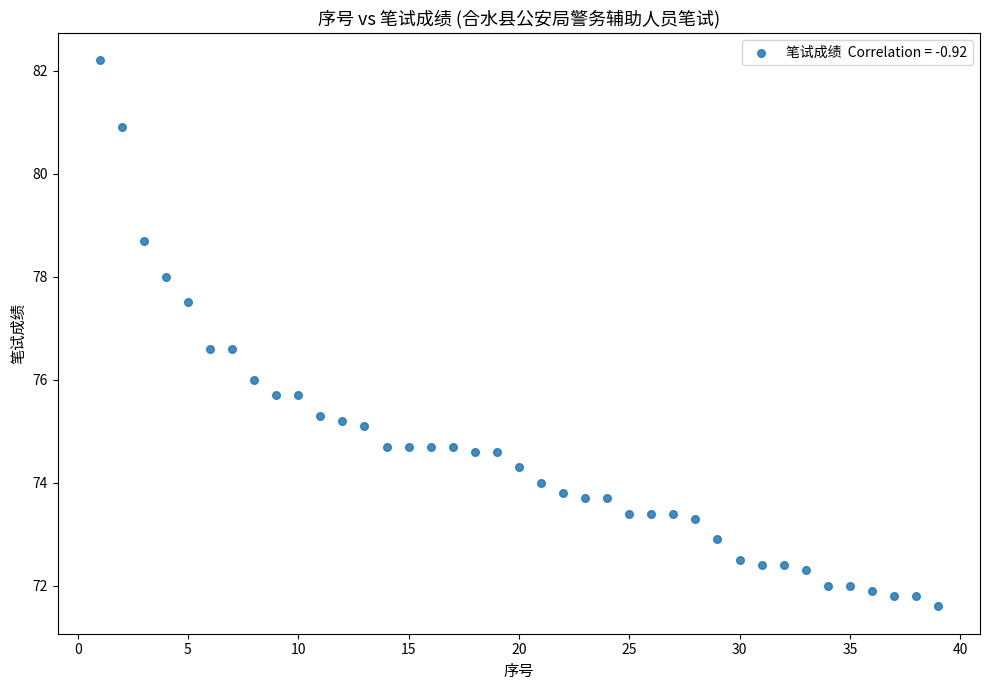

What is the range of X values (max minus min)?

38.0